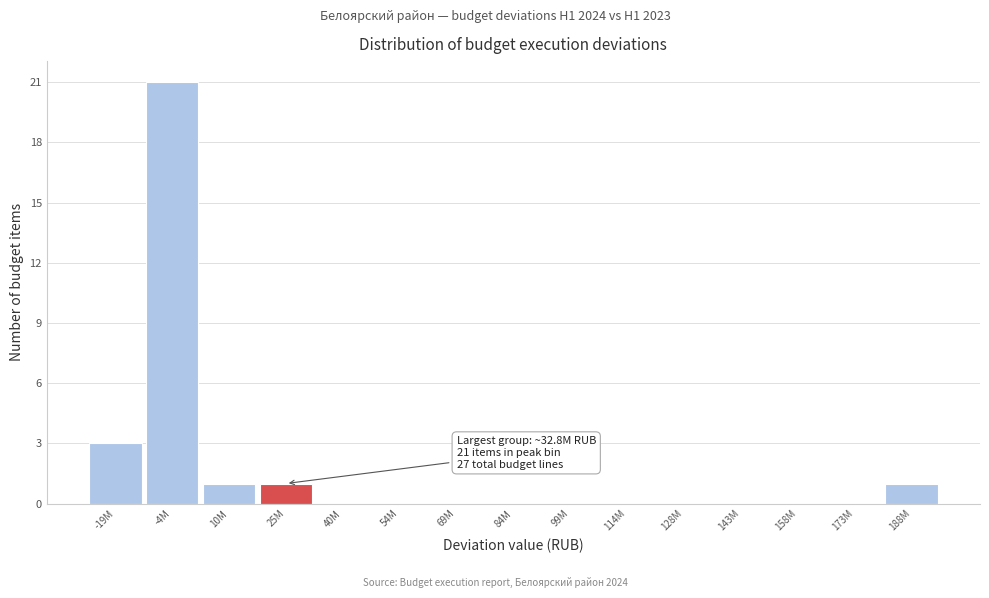

Reading left to right, transcribe all the data shown in this chart.

-19M=3	-4M=21	10M=1	25M=1	40M=0	54M=0	69M=0	84M=0	99M=0	114M=0	128M=0	143M=0	158M=0	173M=0	188M=1